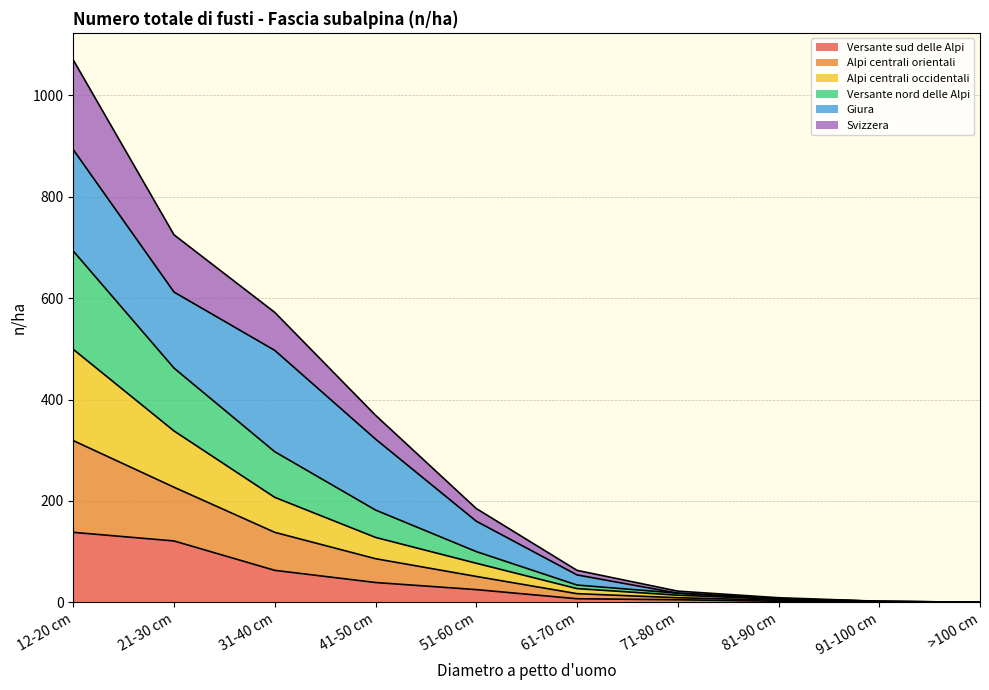

Which series has the widest spread of values?

Giura